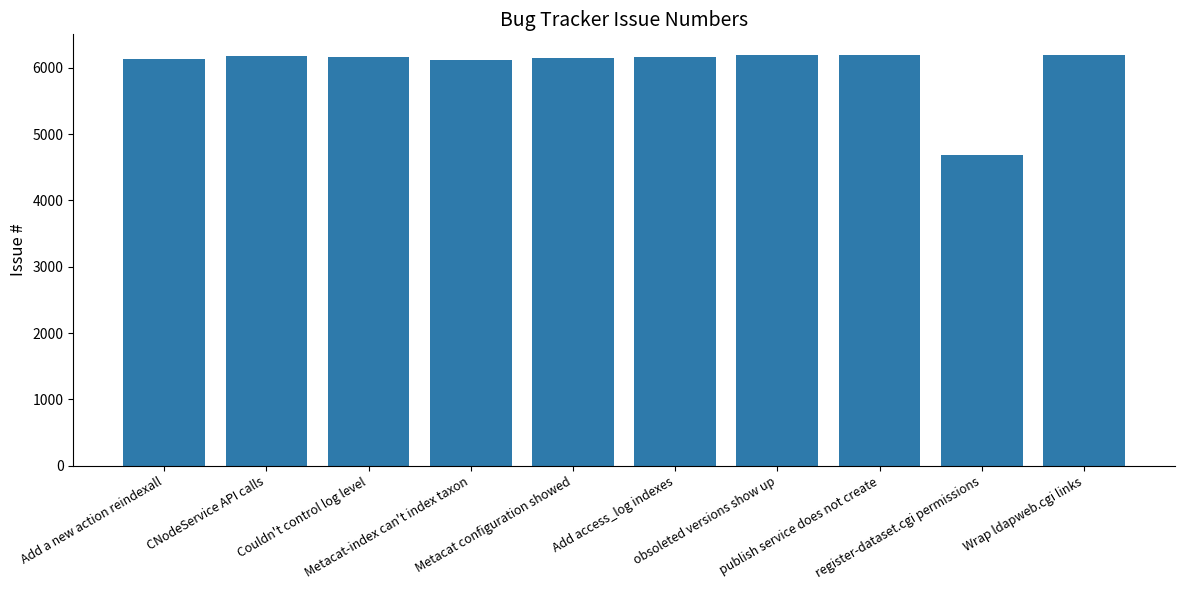

At which label does the data first exceed 6161?

CNodeService API calls